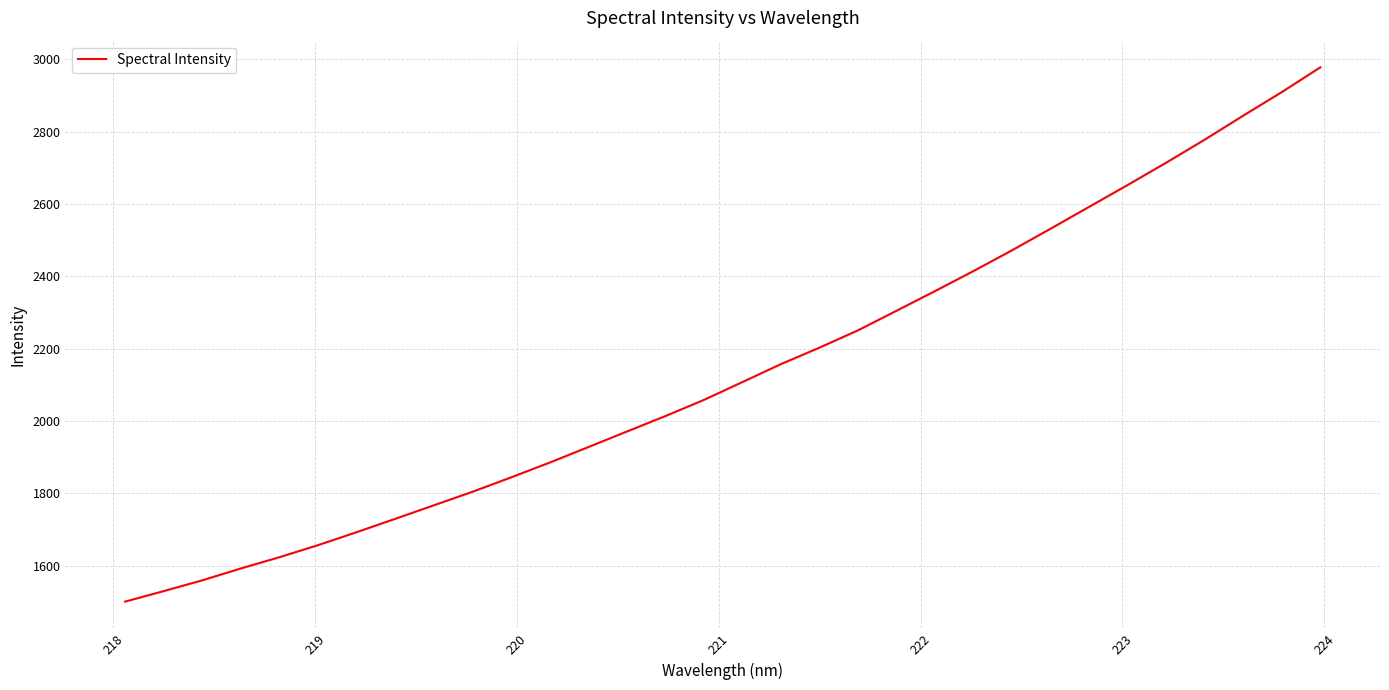

What is the difference between the maximum and minimum values?

1476.7